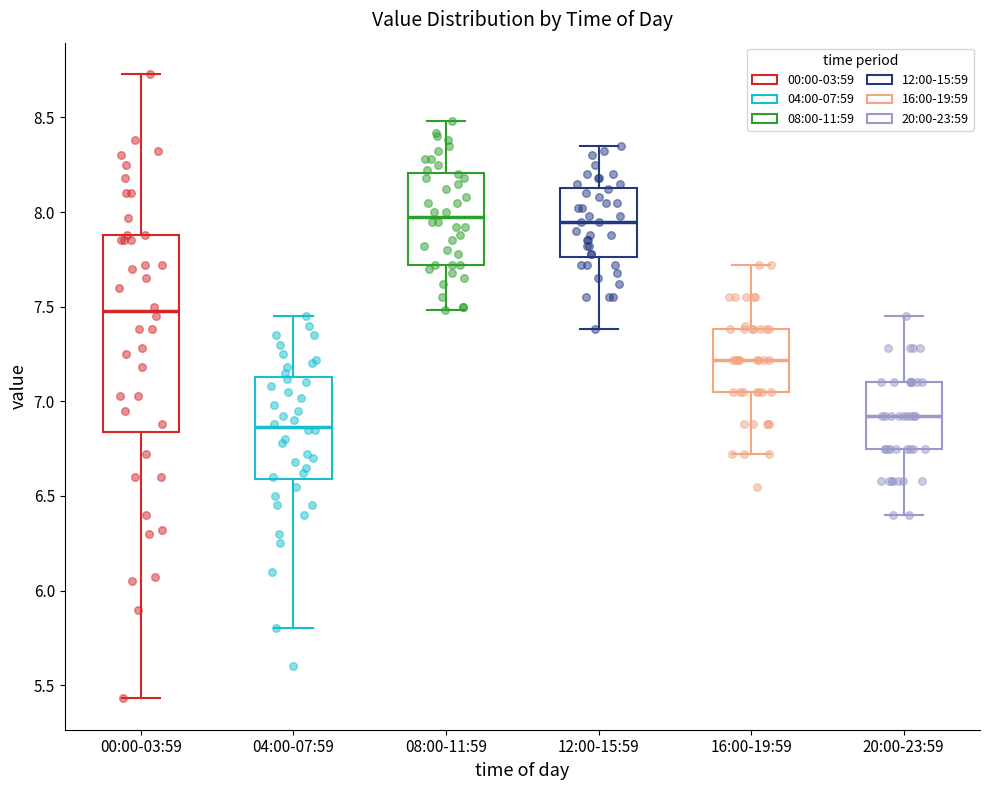

Reading left to right, read every box against the y-axis: the position of its median line, the range the box covers, and the ends of its whiskers. The values are not printed on the chart, so give them approximately, as read against the axis.

00:00-03:59: median 7.50, box 6.85 to 7.90, whiskers 5.45 to 8.75
04:00-07:59: median 6.85, box 6.60 to 7.15, whiskers 5.80 to 7.45
08:00-11:59: median 8.00, box 7.70 to 8.20, whiskers 7.50 to 8.50
12:00-15:59: median 7.95, box 7.75 to 8.15, whiskers 7.40 to 8.35
16:00-19:59: median 7.20, box 7.05 to 7.40, whiskers 6.70 to 7.70
20:00-23:59: median 6.90, box 6.75 to 7.10, whiskers 6.40 to 7.45